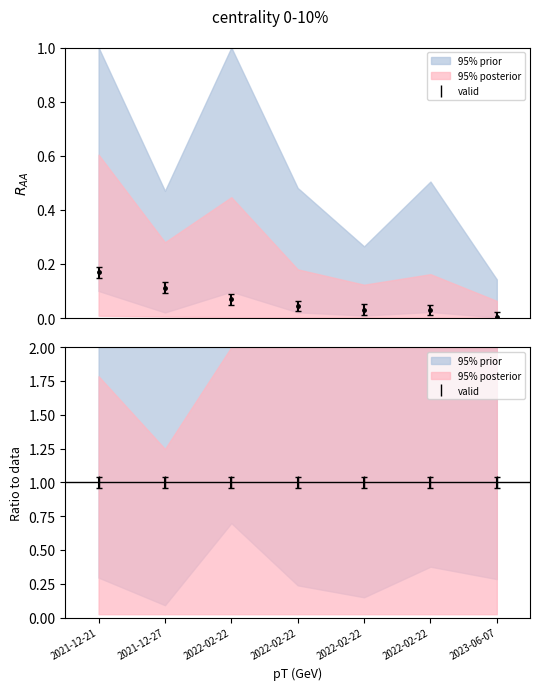

What is the greatest value displayed?

0.2